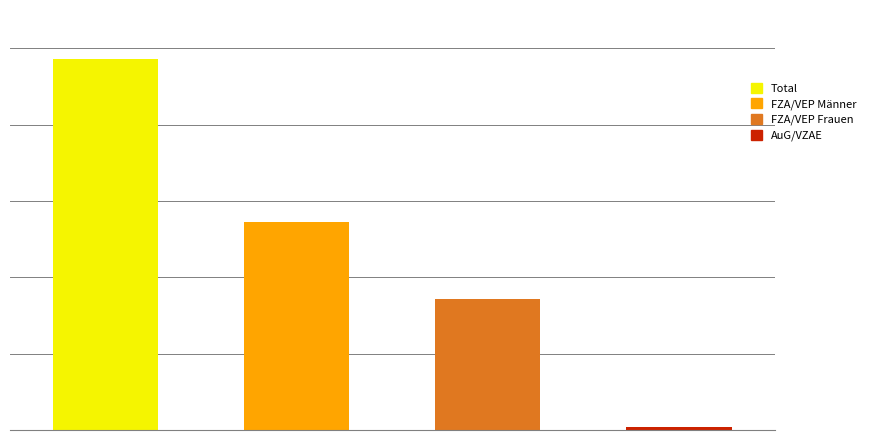

Which series has the largest range (max minus min)?

Total